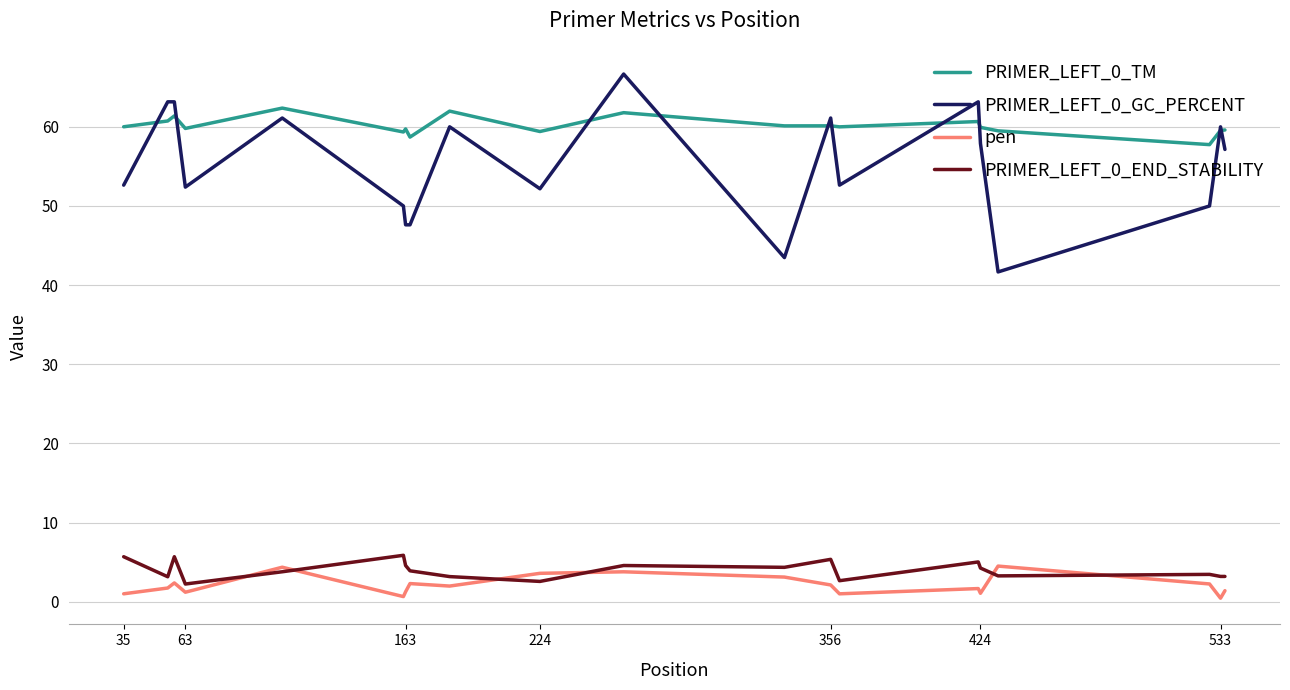

Which series has the largest total across all categories?

PRIMER_LEFT_0_TM